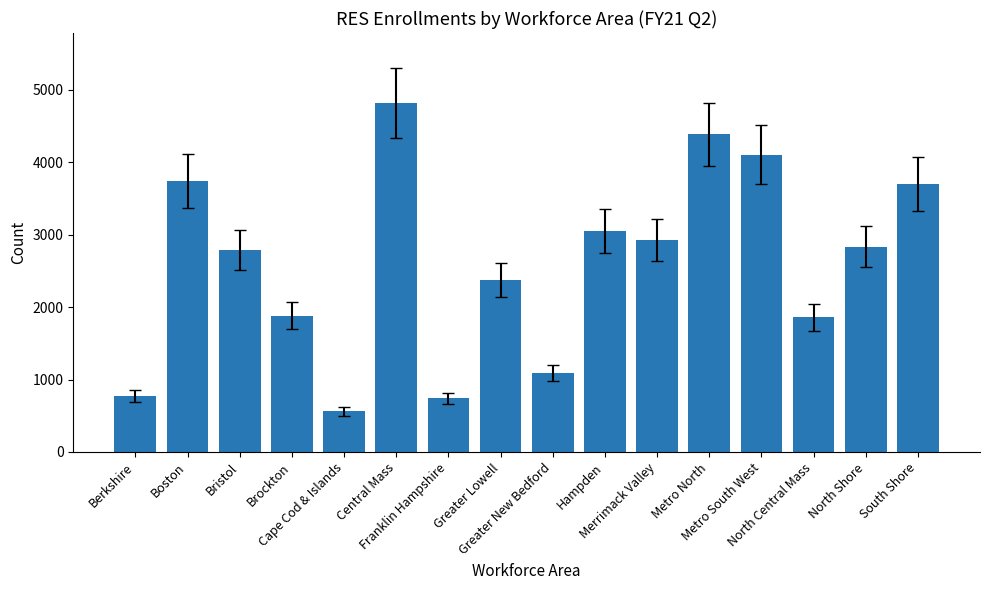

Which category has the highest value across all series?

Central Mass